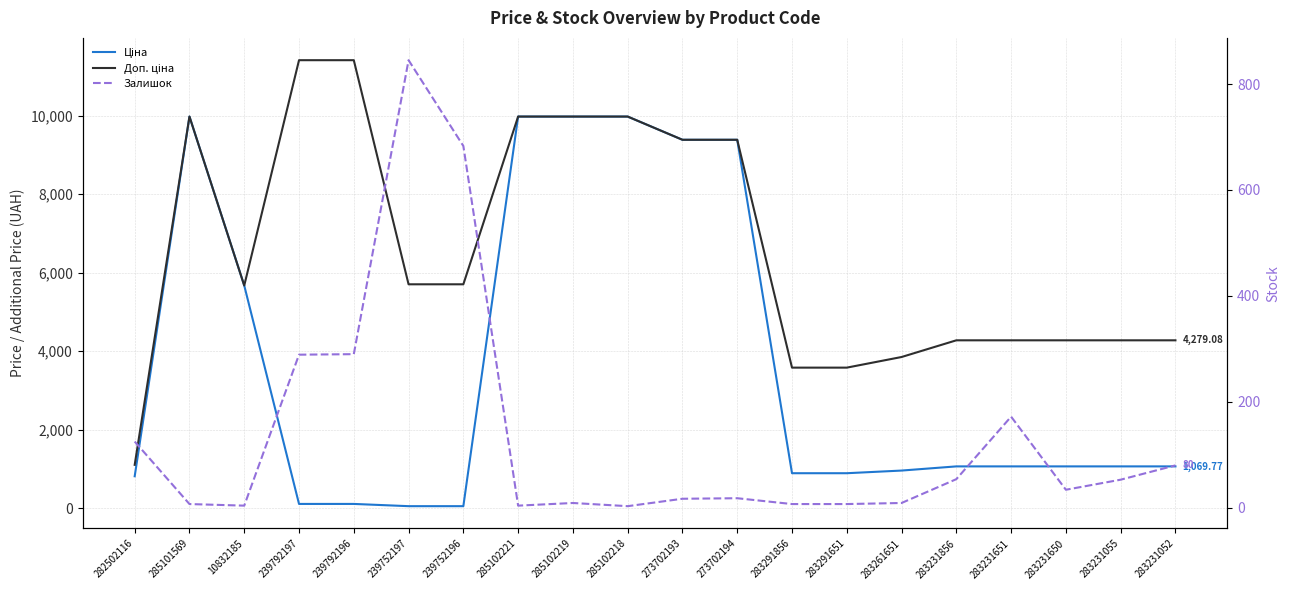

Which series has the largest total across all categories?

Доп. ціна